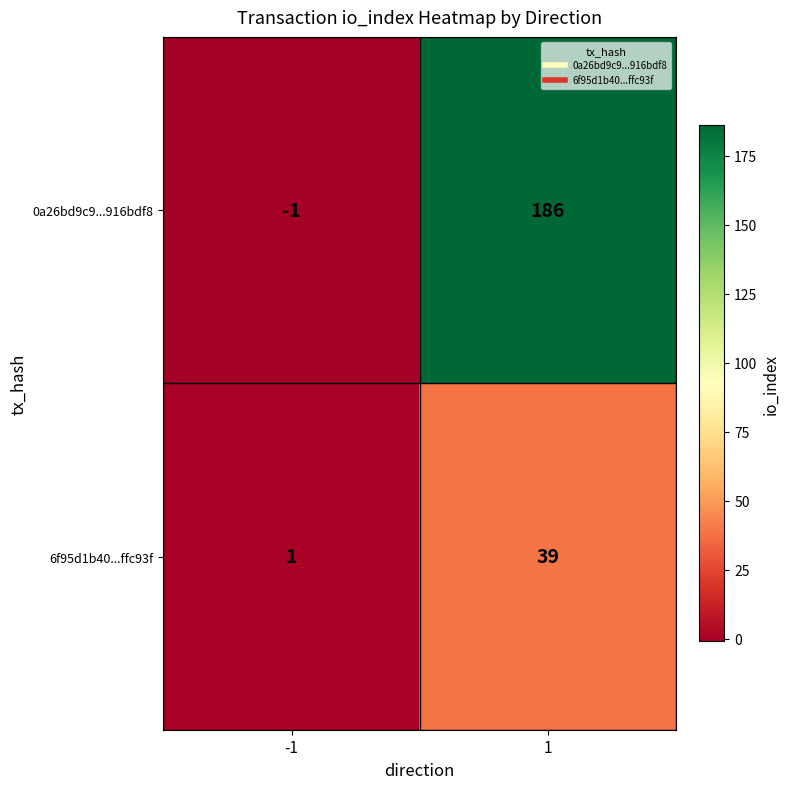

True or false: 6f95d1b40...ffc93f has a value of 1 at -1.

True